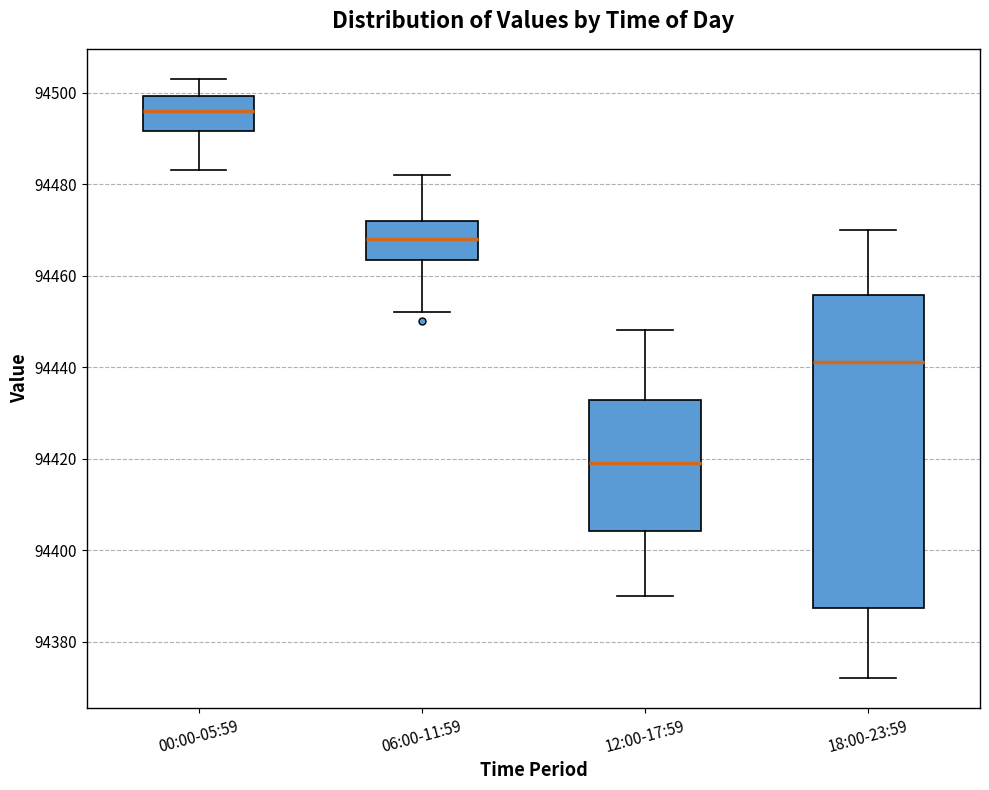

Which box has the lowest median line?

12:00-17:59